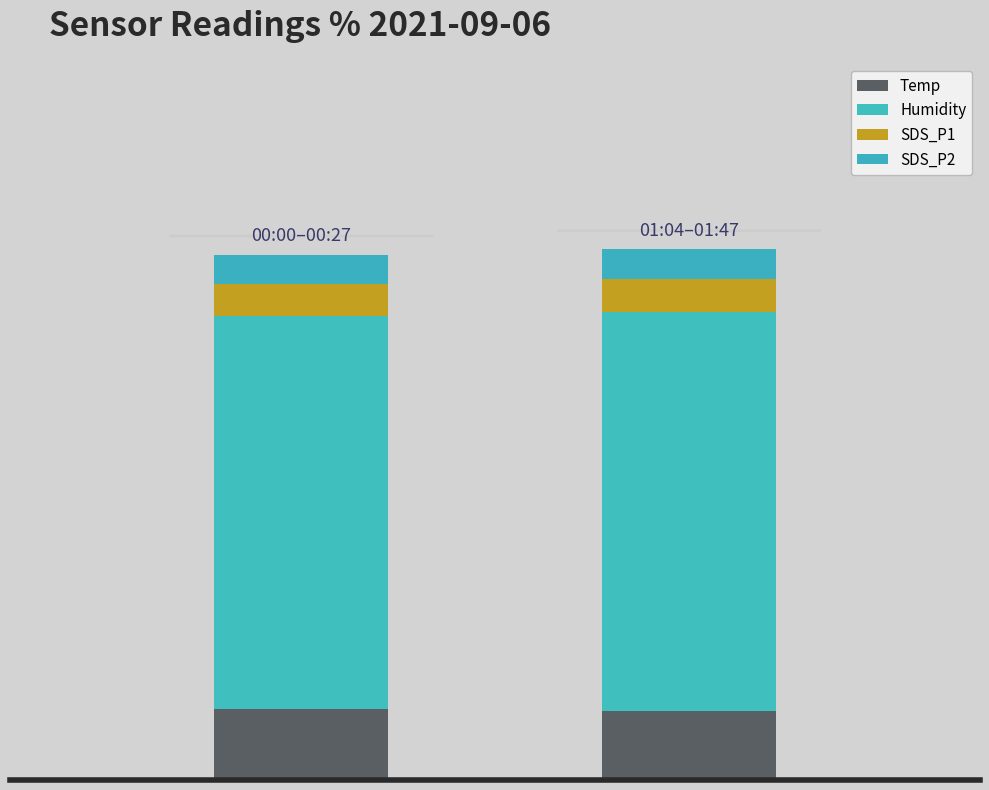

Are the bars grouped side by side (vs. stacked)?

No